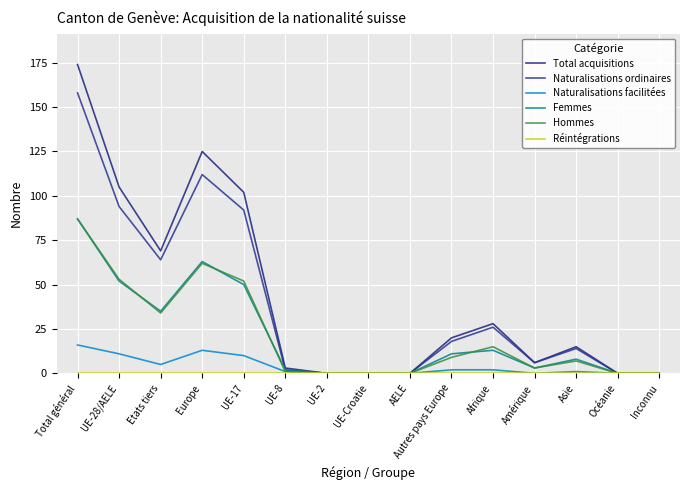

Is this an area chart (filled region under the line)?

No